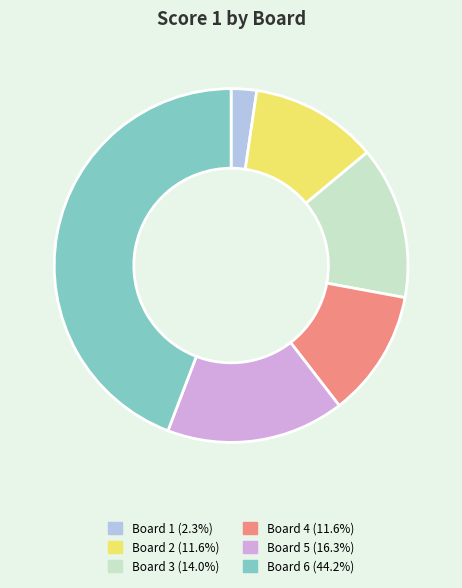

Is there a majority slice in this chart?

No